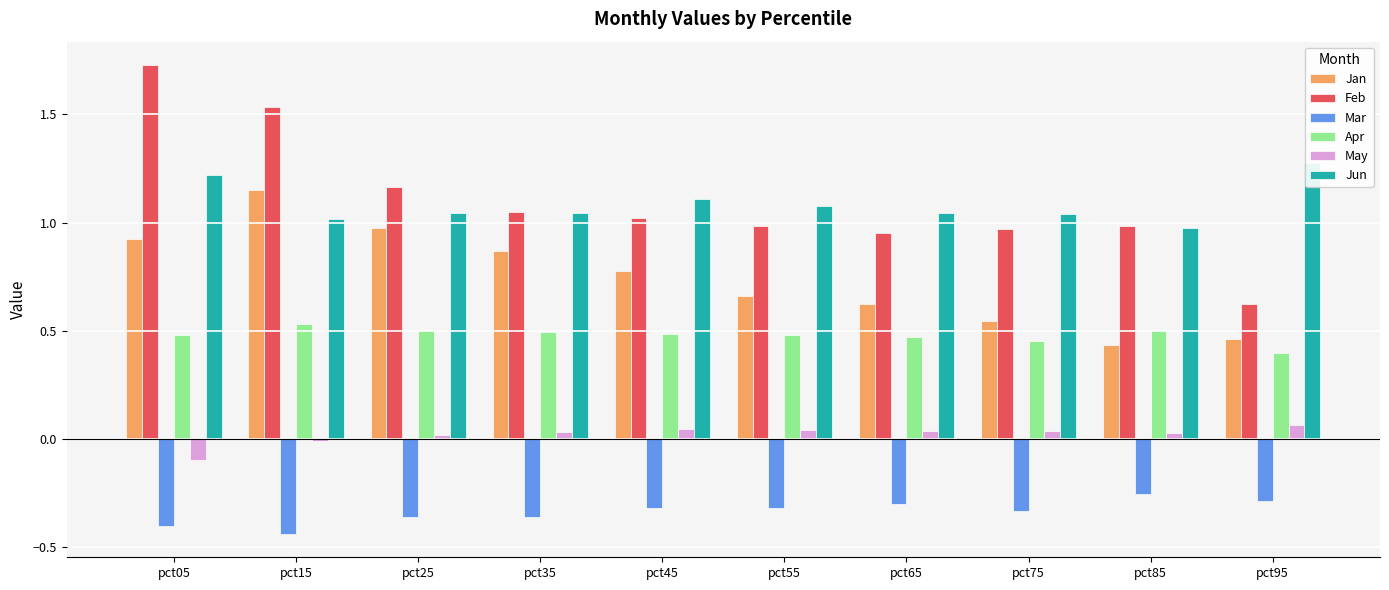

What is the sum of the Feb values at pct25 and pct55?

2.1